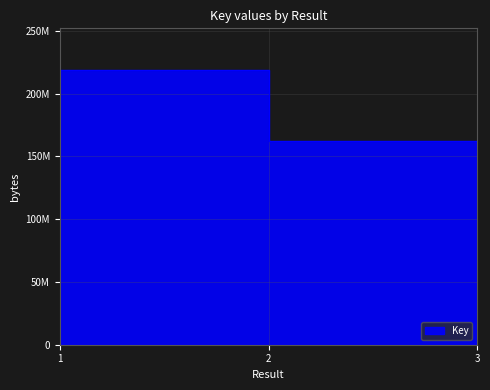

Reading left to right, list all the values displayed in this chart.

219227300	162570910	162570875